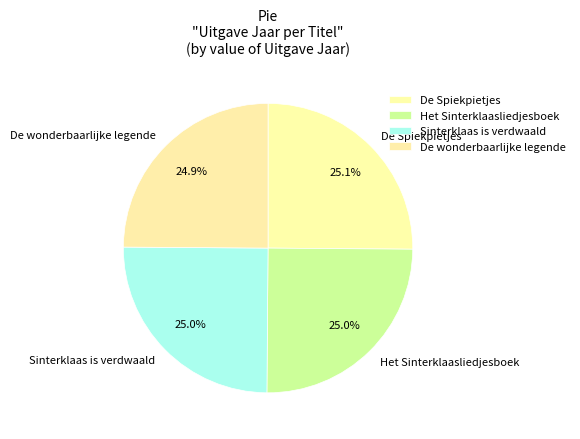

Approximately how many times larger is the value at Sinterklaas is verdwaald compared to De wonderbaarlijke legende?

1.0